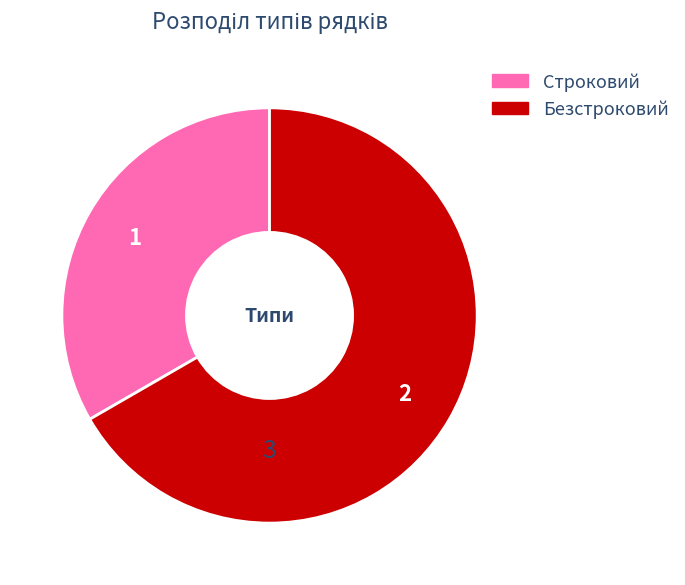

How many slices are in this pie chart?

2